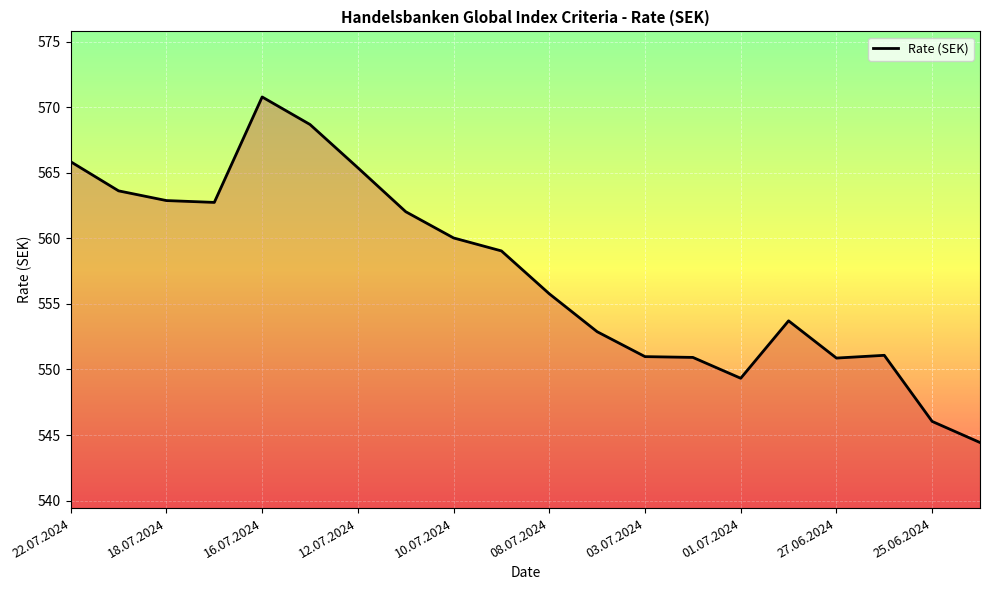

What is the minimum value shown in the chart?

544.4